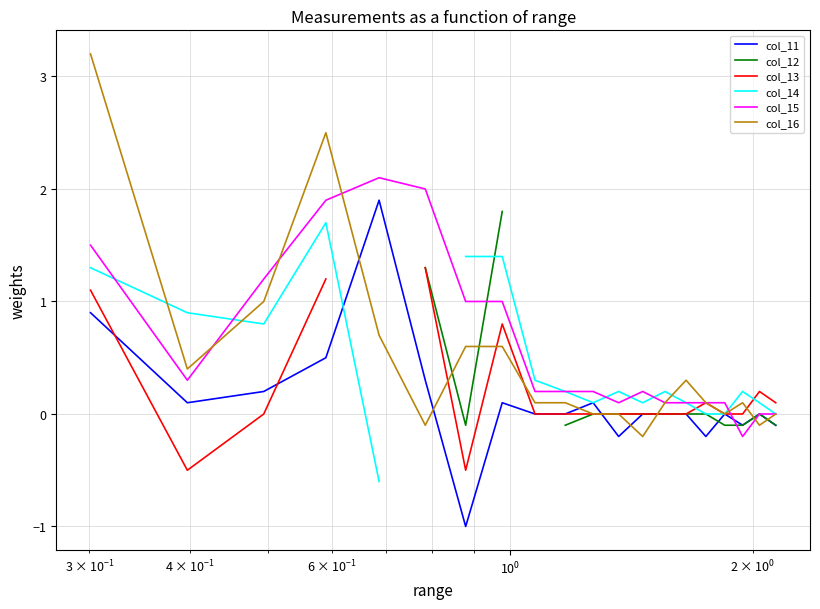

What is the maximum value for col_16?

3.2